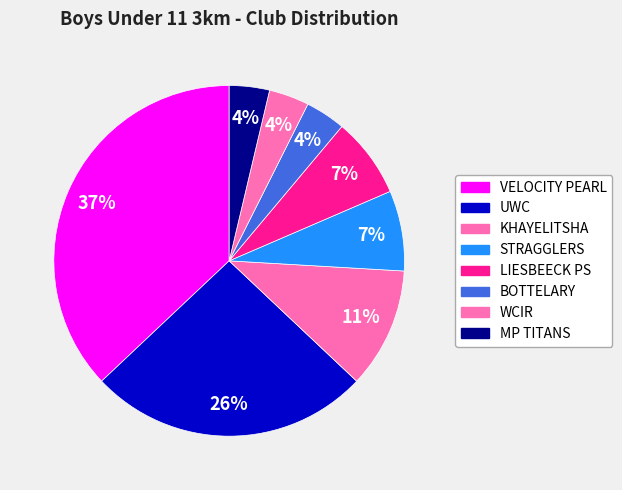

Do LIESBEECK PS and MP TITANS together represent more than half of the pie?

No